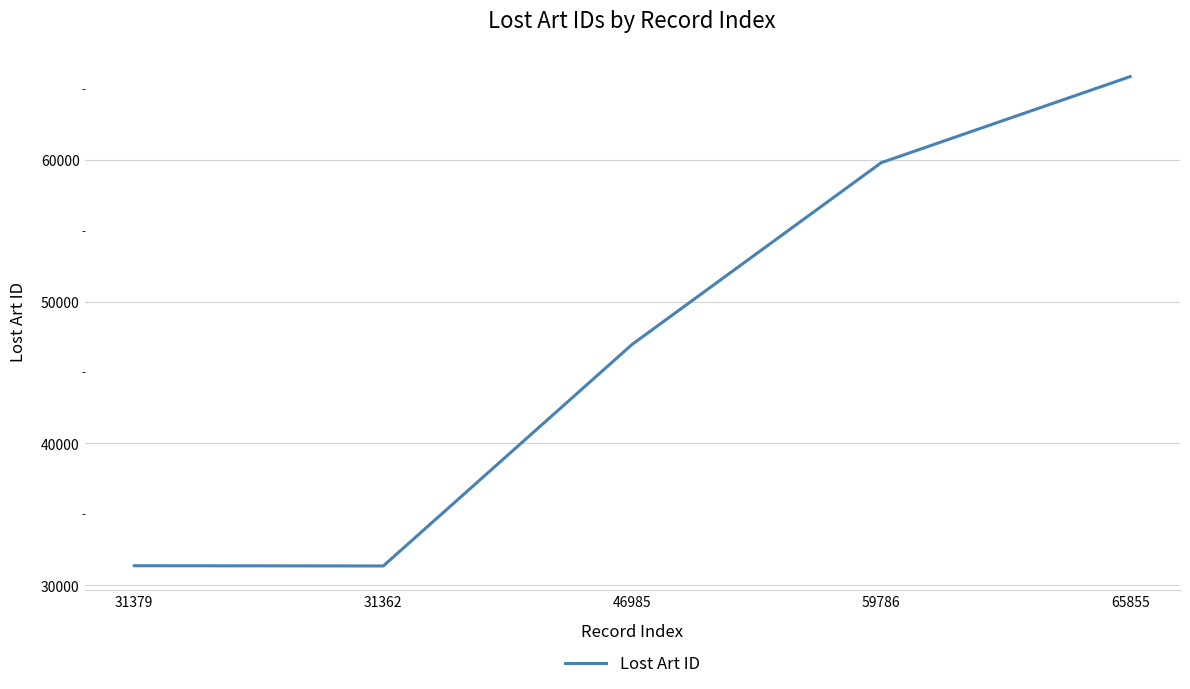

Where is the first local minimum?

31362